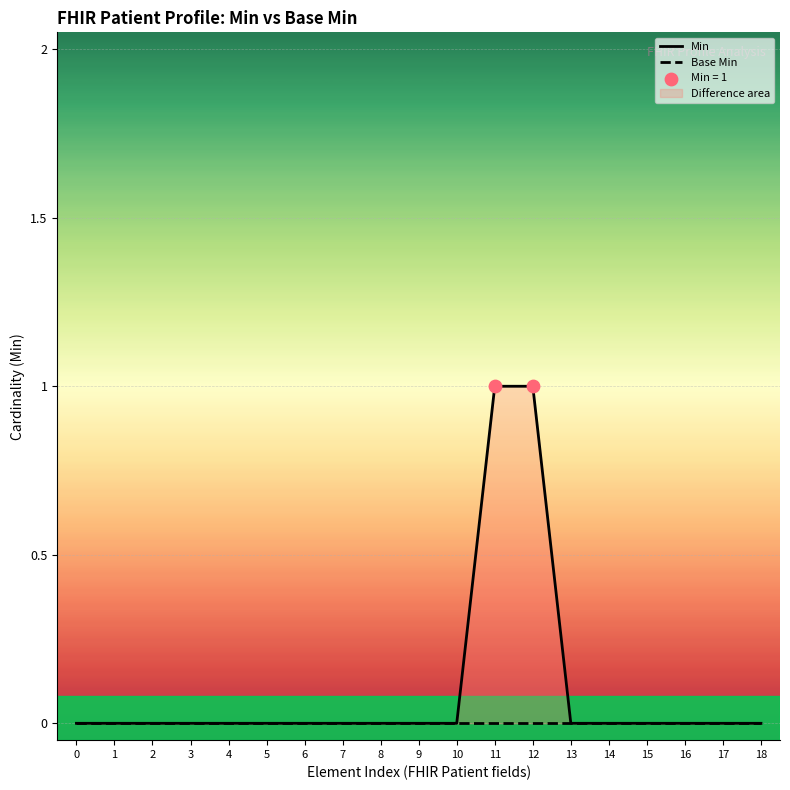

Which series reaches the minimum Y coordinate?

Min